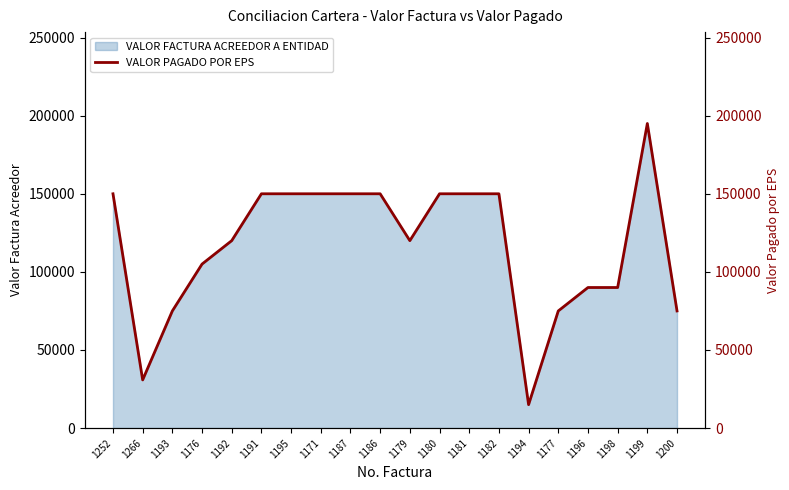

How many data points are less than 150000?

10